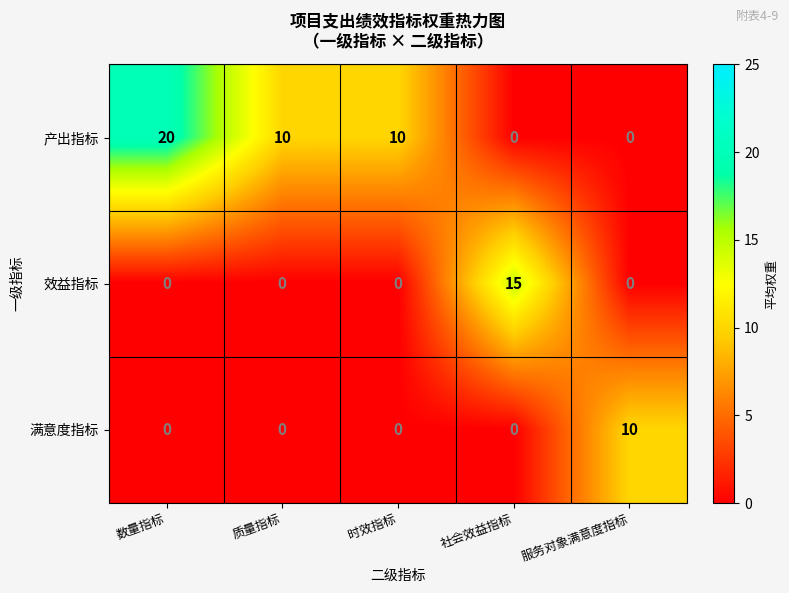

What is the sum of the 满意度指标 values at 服务对象满意度指标 and 质量指标?

10